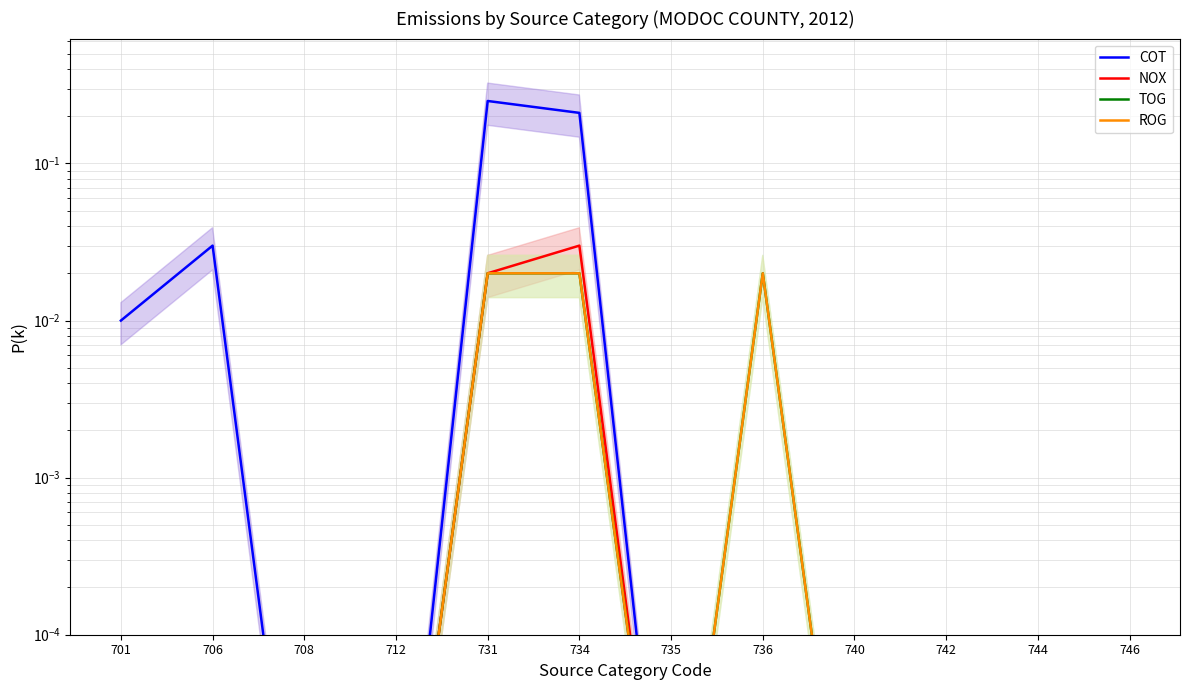

Which series changed the most between 706 and 712?

COT